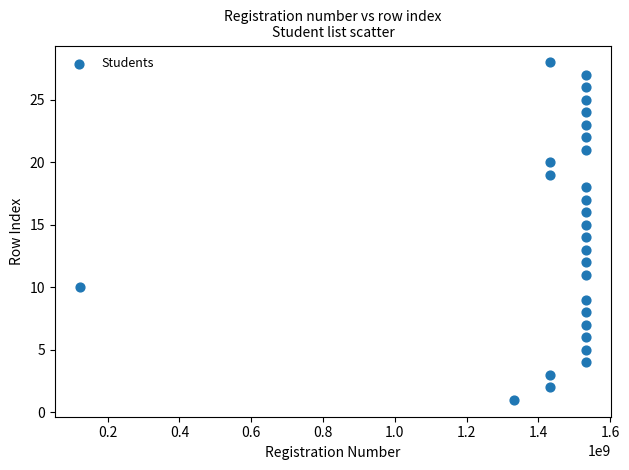

What is the range of X values (max minus min)?

1410019982